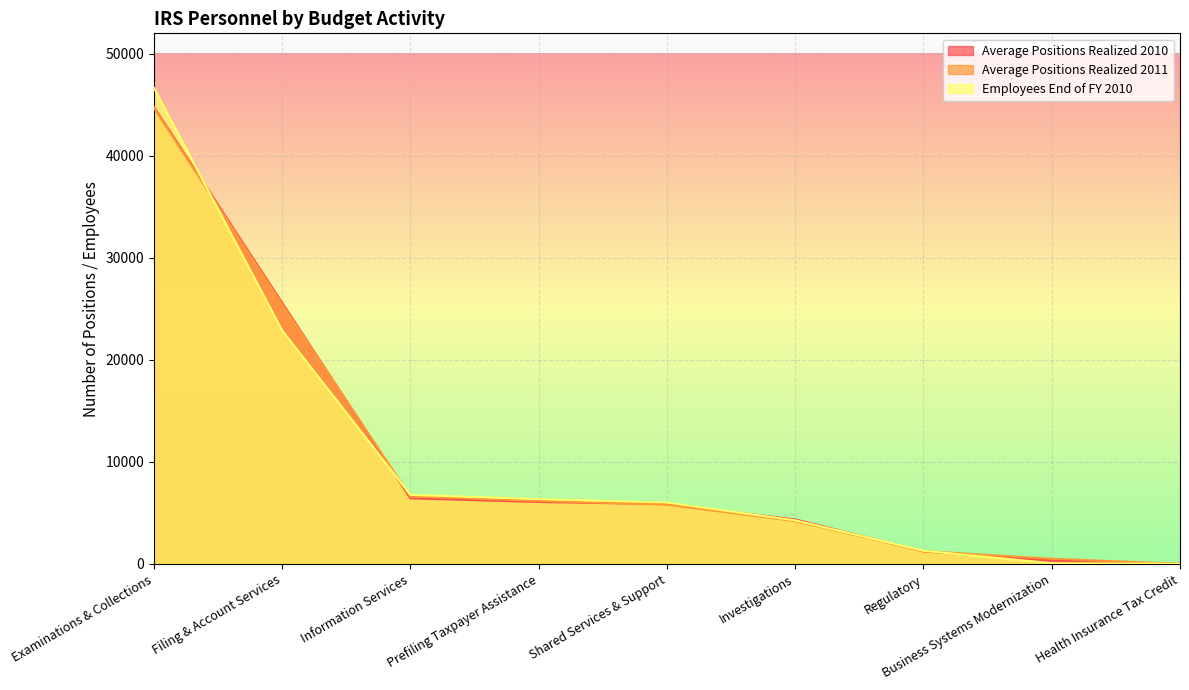

What is the spread (max minus min) of values at Regulatory?

61